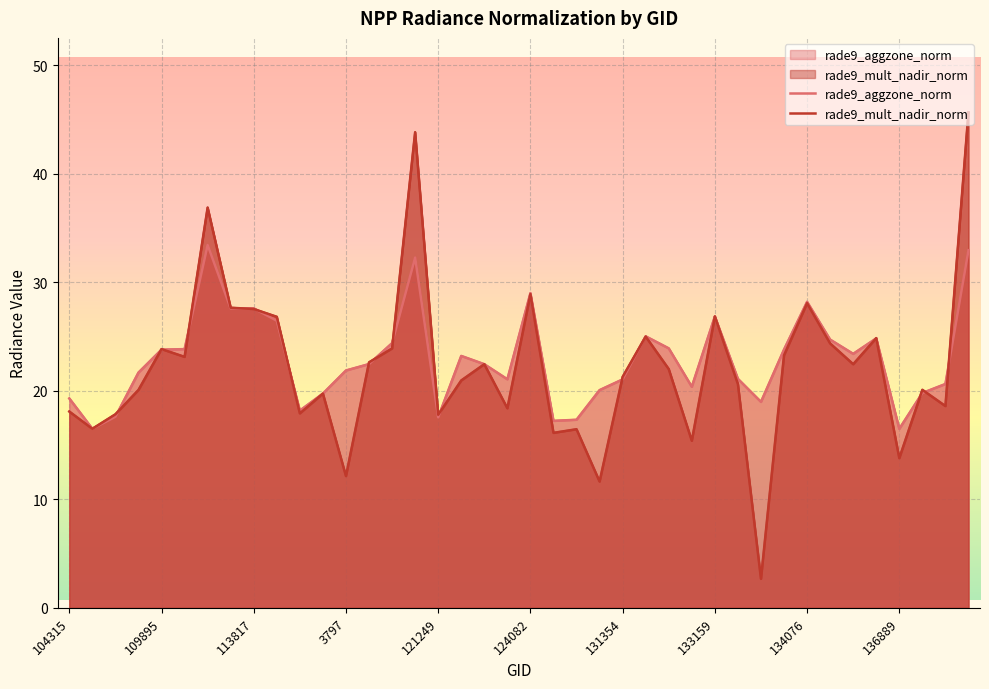

How many interior local valleys does the rade9_mult_nadir_norm series have?

13